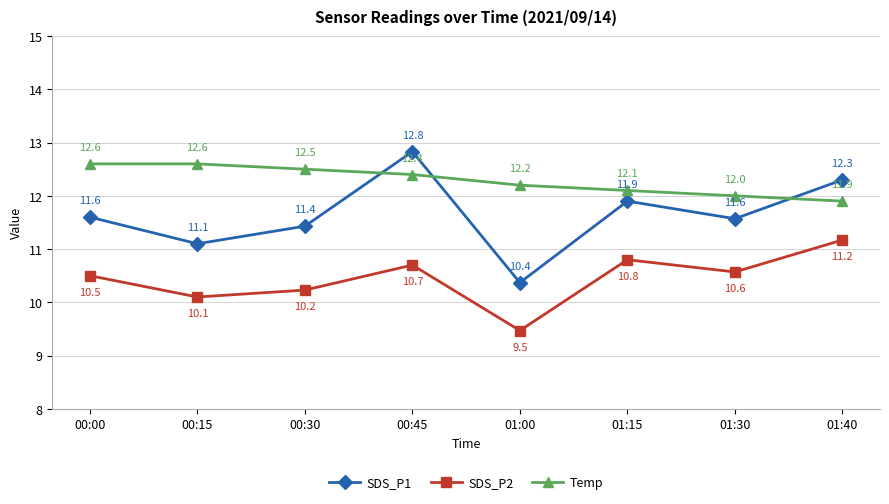

How many interior local peaks does the SDS_P1 series have?

2